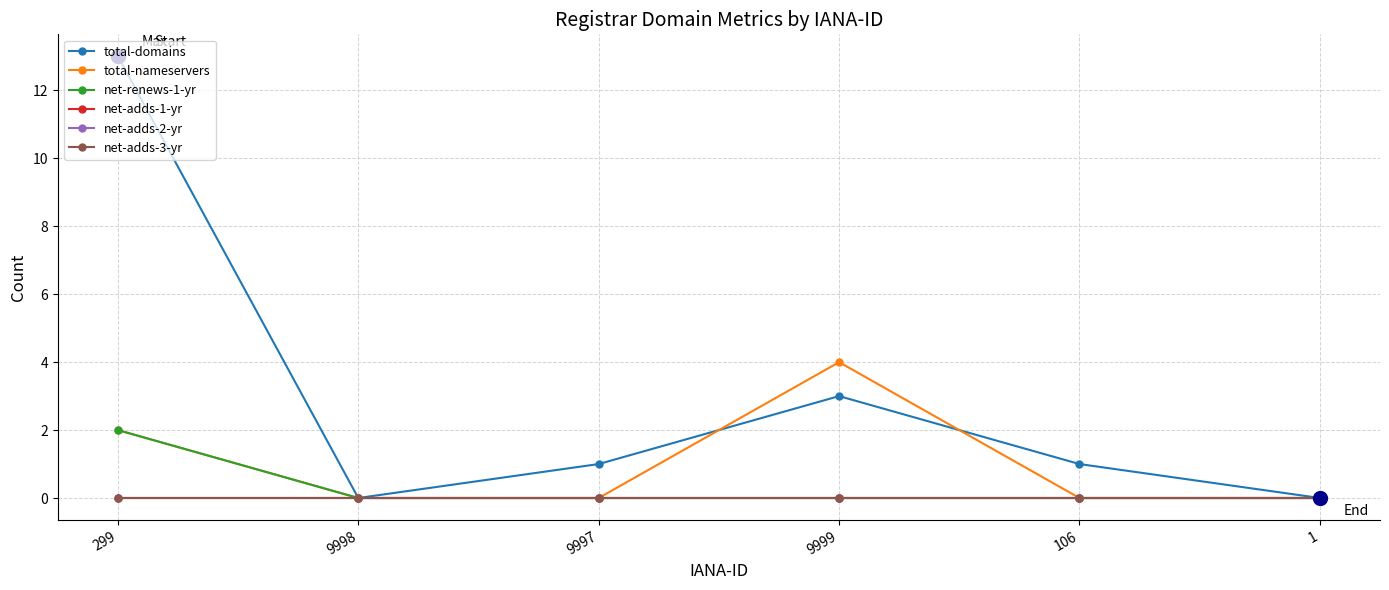

Does the chart have visible grid lines?

Yes